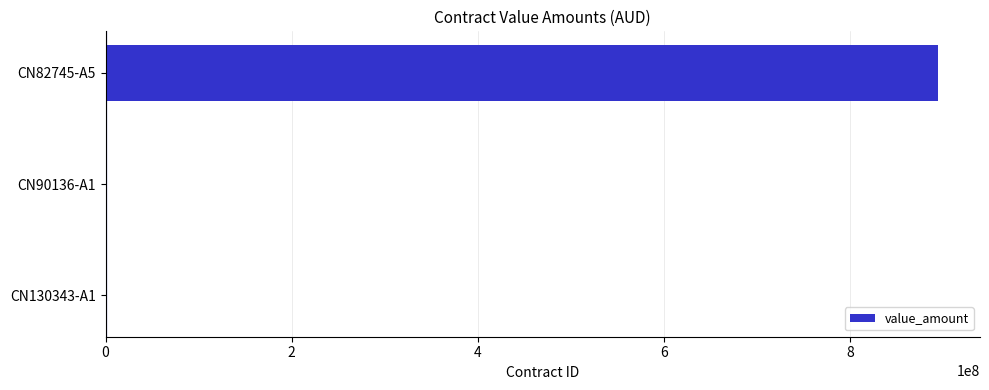

What is the sum of all values?

894746403.5